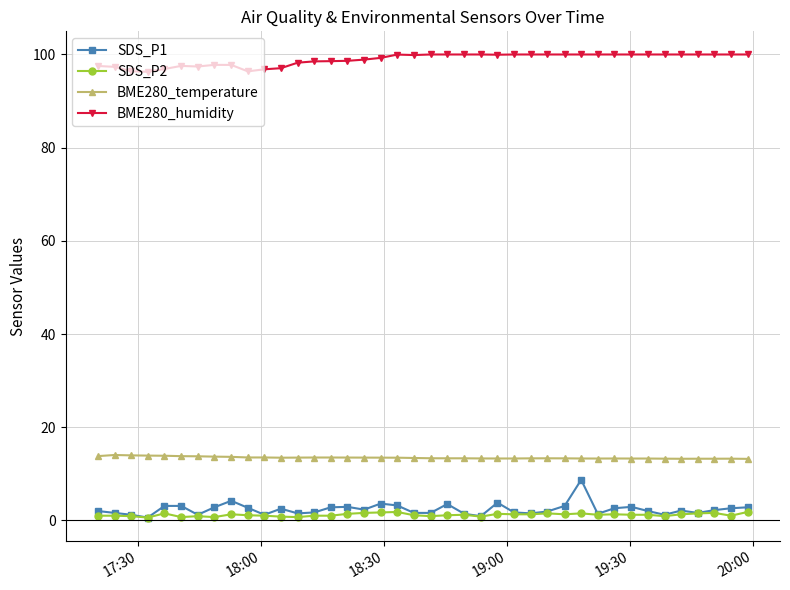

Is this an area chart (filled region under the line)?

No